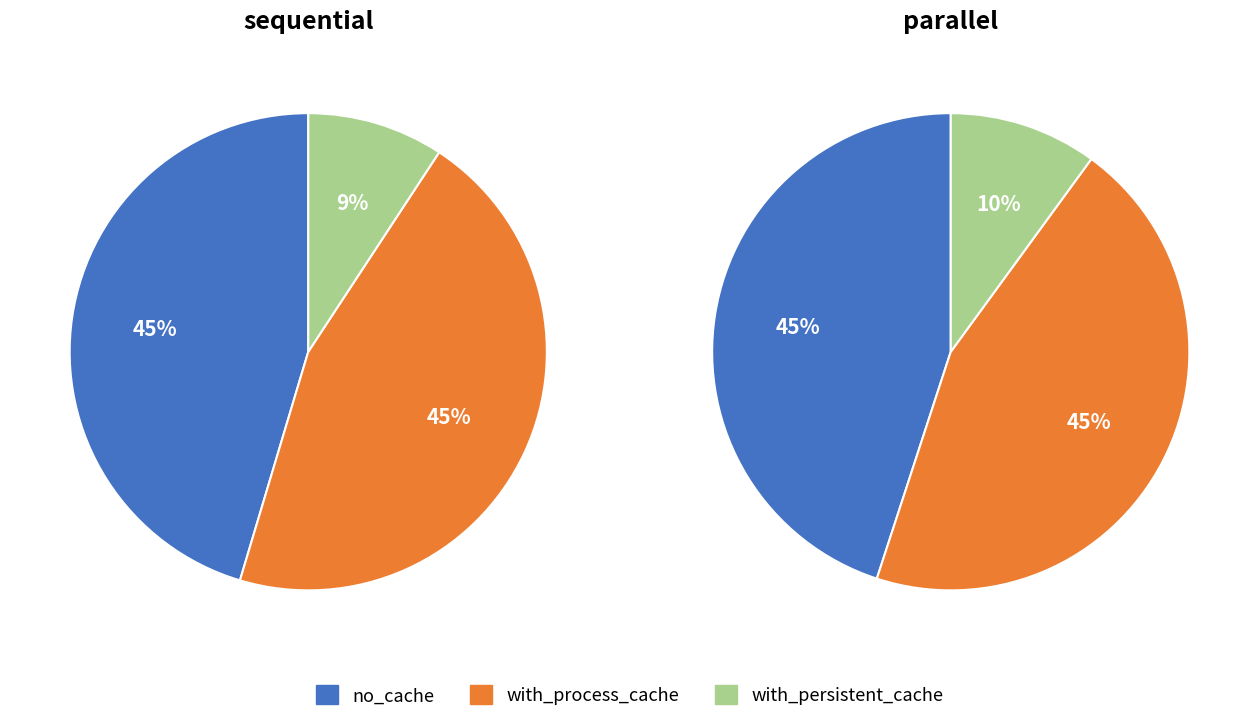

What is the smallest slice in the pie chart?

with_persistent_cache